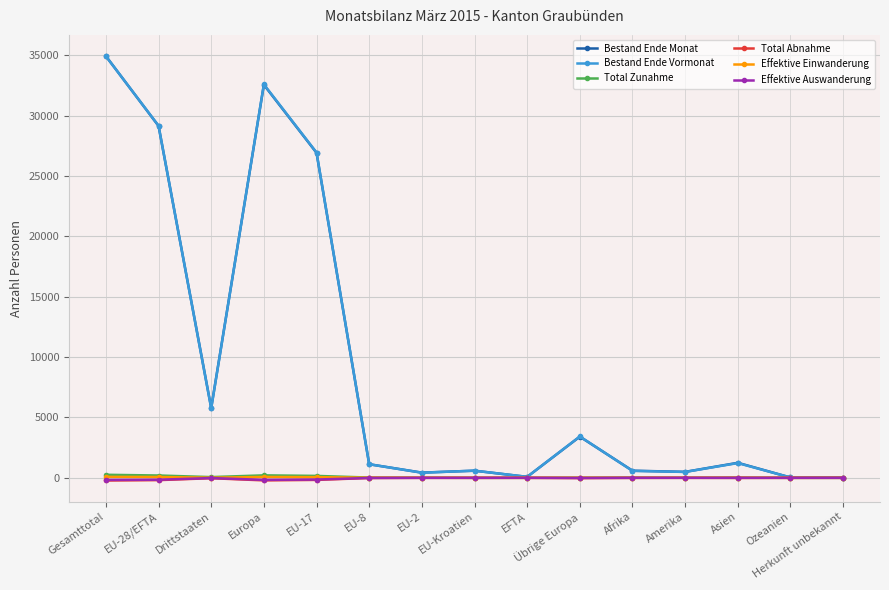

What are all the series names shown in the legend?

Bestand Ende Monat, Bestand Ende Vormonat, Total Zunahme, Total Abnahme, Effektive Einwanderung, Effektive Auswanderung